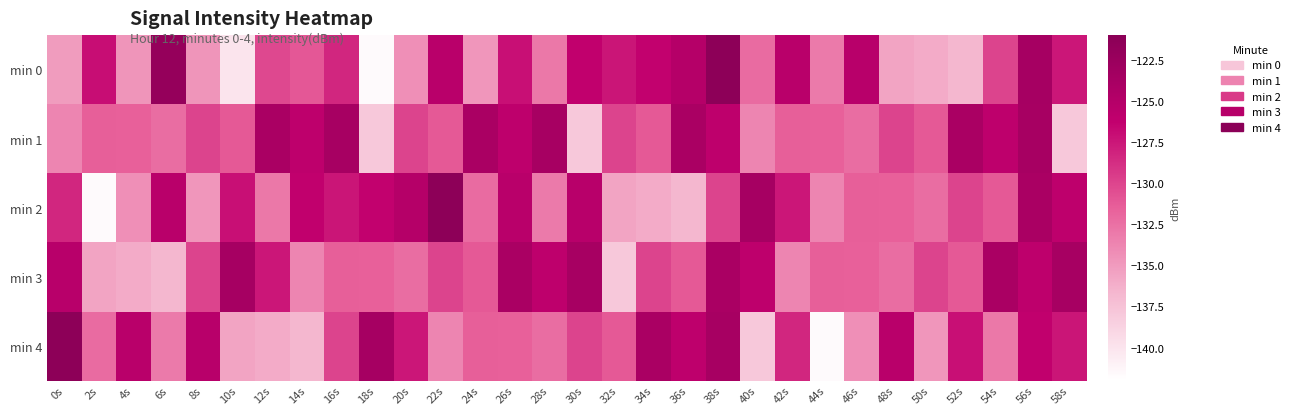

What is the difference between the highest and lowest values at 36s?

12.7